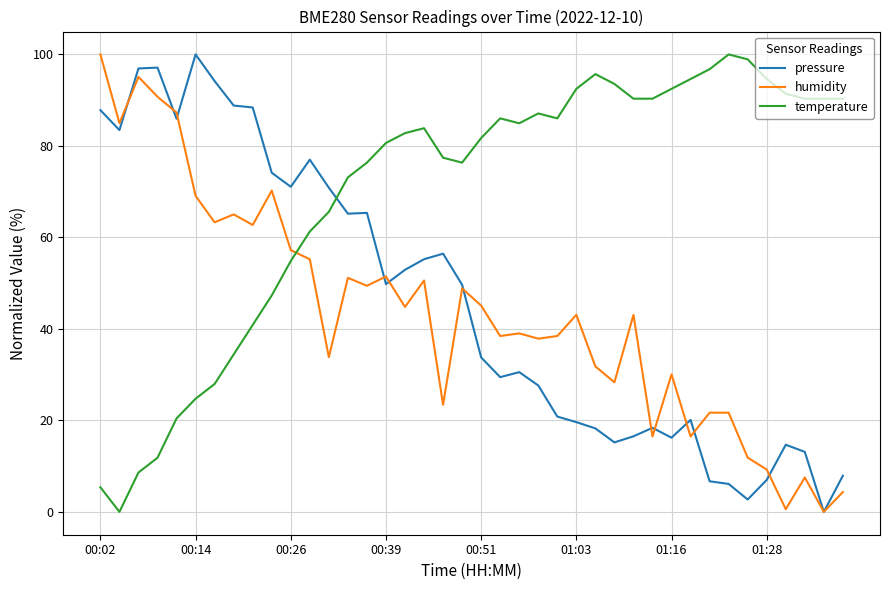

How many intersections are there between temperature and humidity?

1